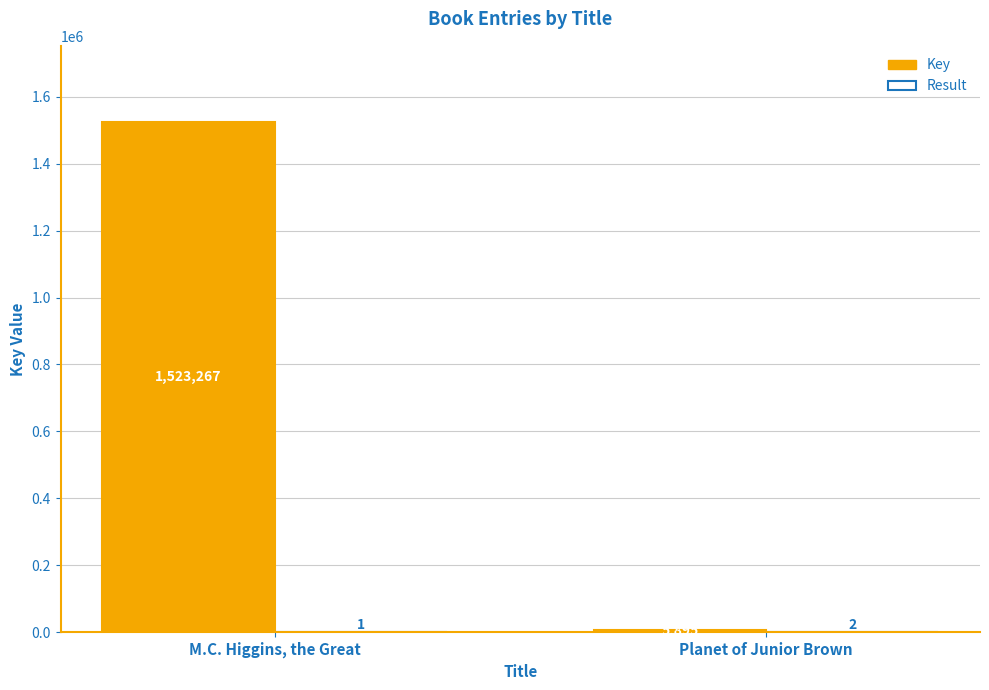

What value does the Key series have at Planet of Junior Brown, to the nearest 50?

5900